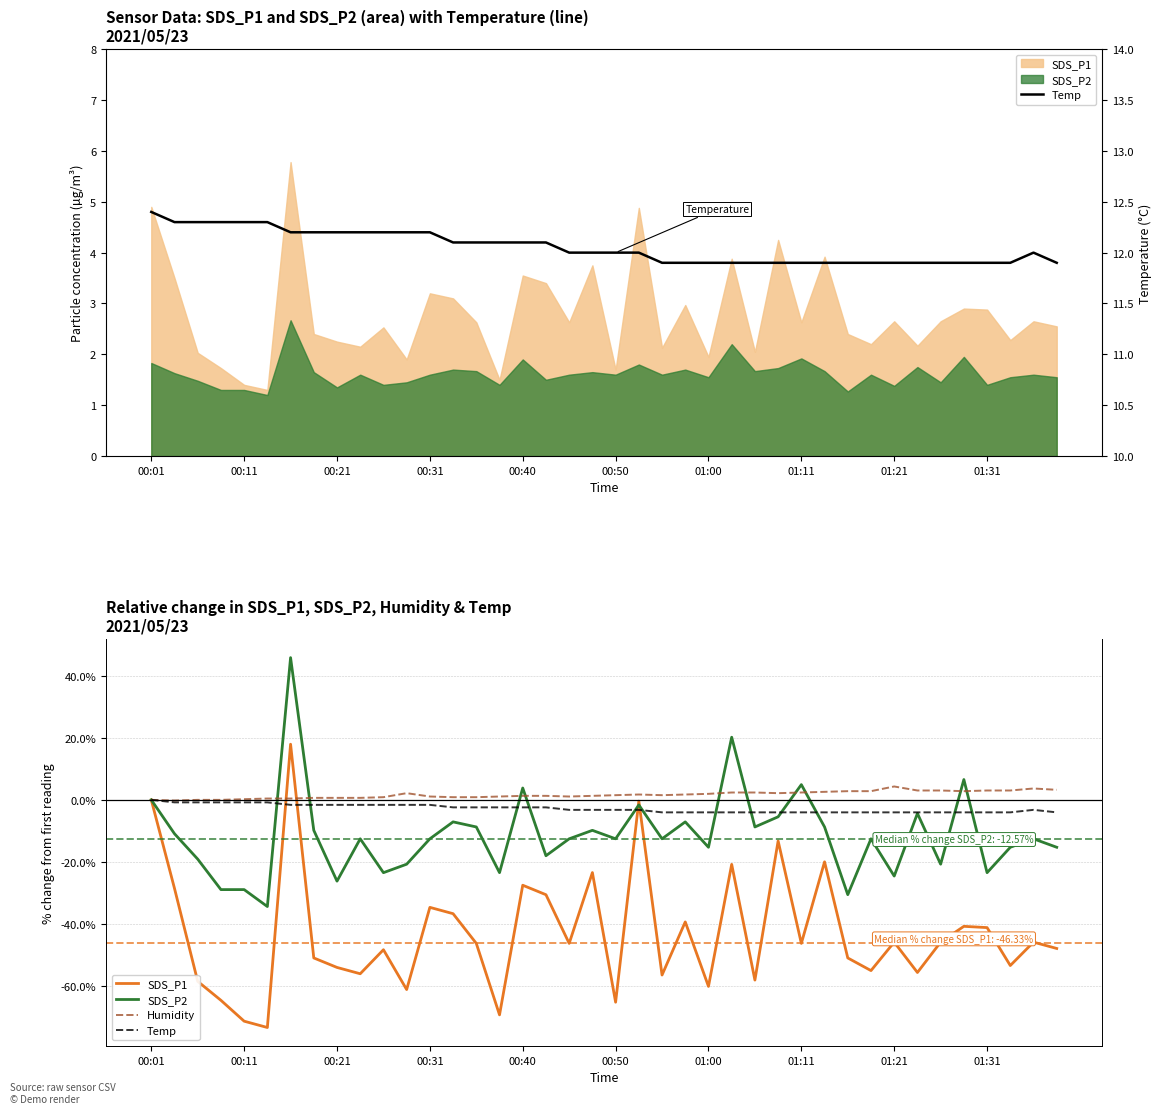

What is the difference between the Temp values at 22 and 13?

0.2